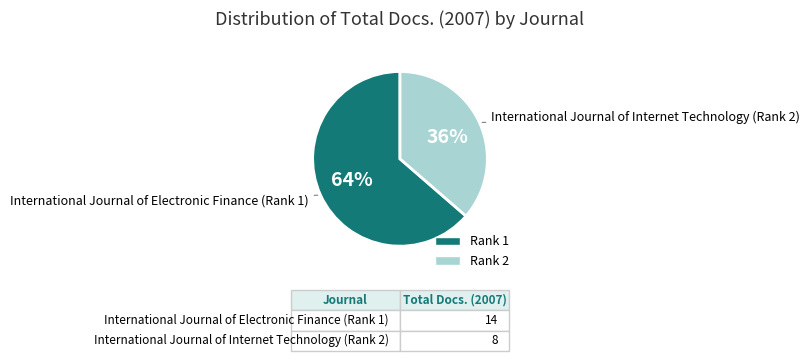

Is there a majority slice in this chart?

Yes